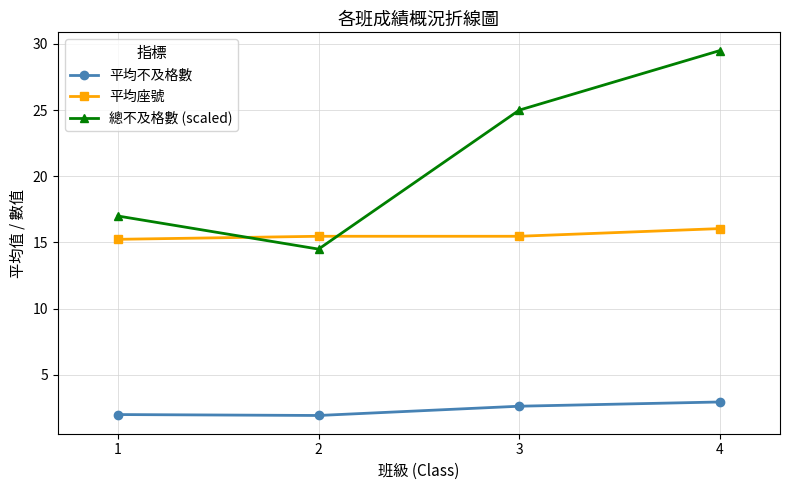

True or false: 平均座號 and 平均不及格數 intersect in this chart.

False